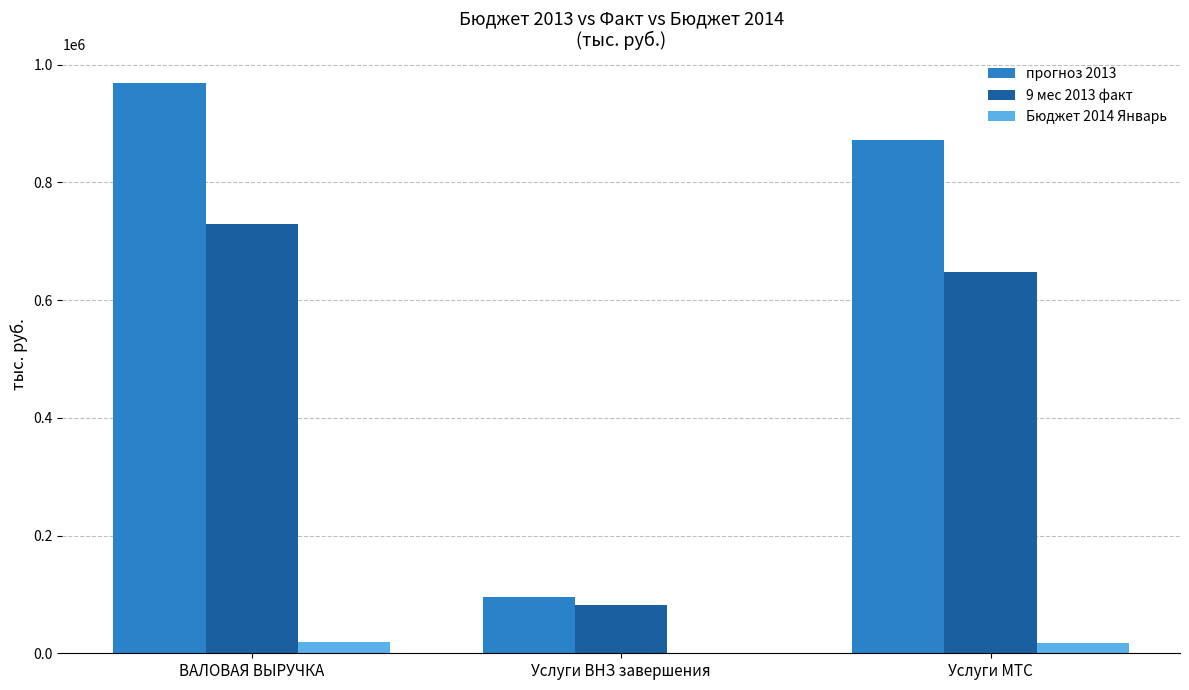

What are all the series names shown in the legend?

прогноз 2013, 9 мес 2013 факт, Бюджет 2014 Январь